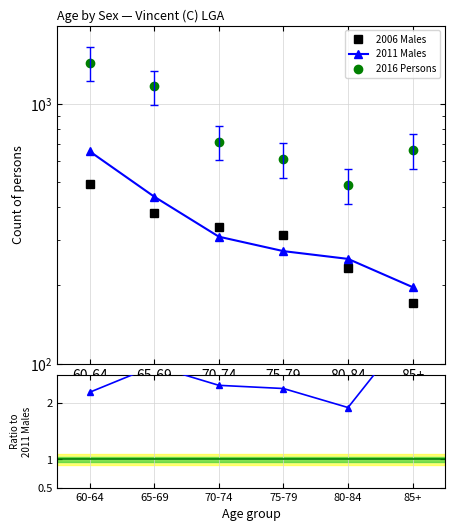

The value of 2006 Males at 70-74 is 539.8. True or false?

False